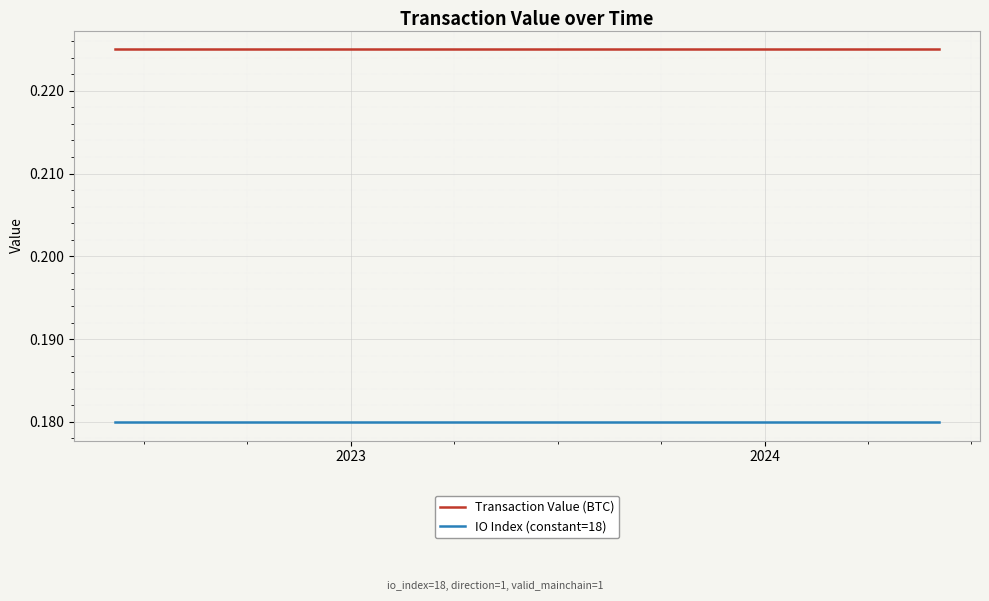

Count the number of data series in this chart.

2